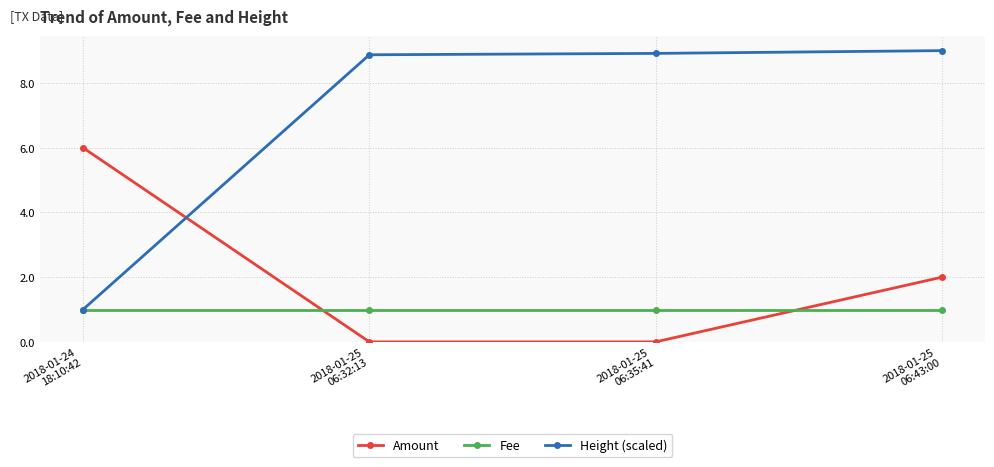

At which category is the sum across all series the highest?

2018-01-25
06:43:00